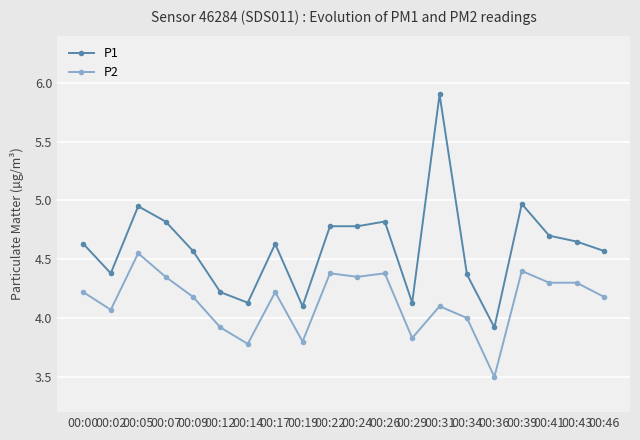

What is the total value across all series at 00:34?

8.4